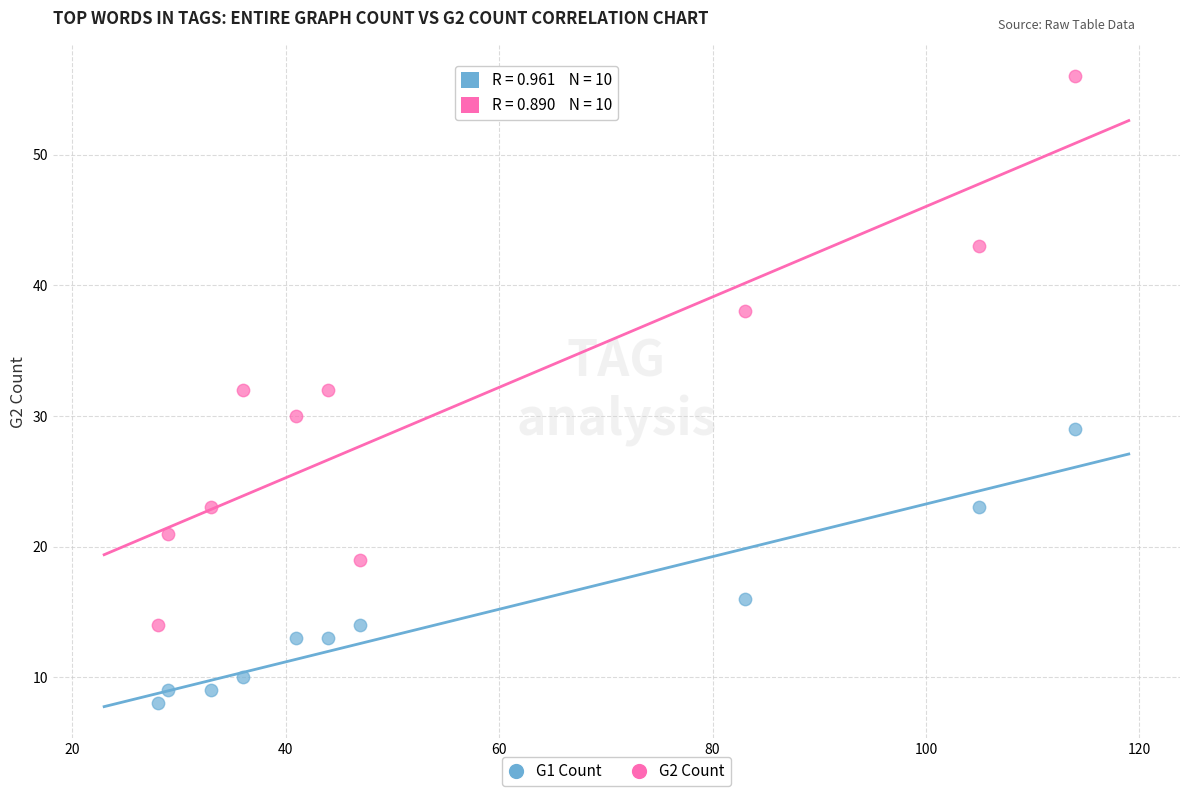

In the G1 Count series, what Y value is closest to 18?

16